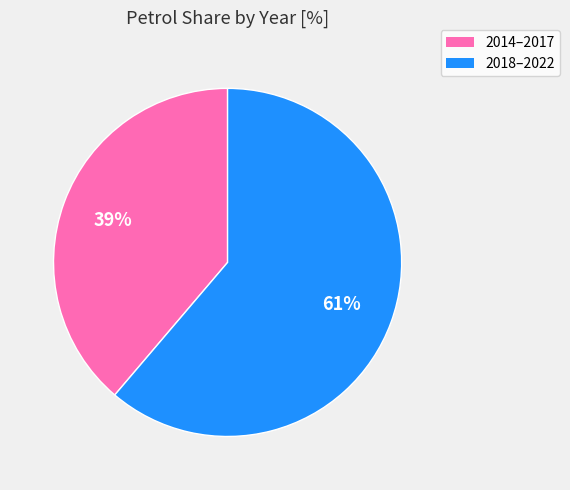

What percentage is the 2014–2017 slice, to the nearest percent?

39%